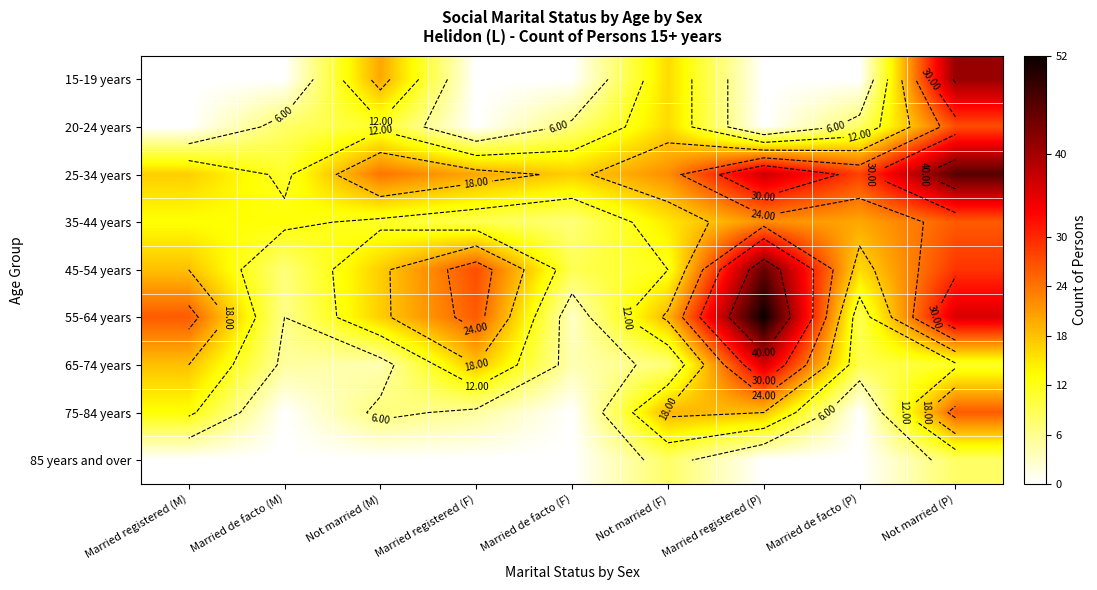

Which series has the largest total across all categories?

25-34 years